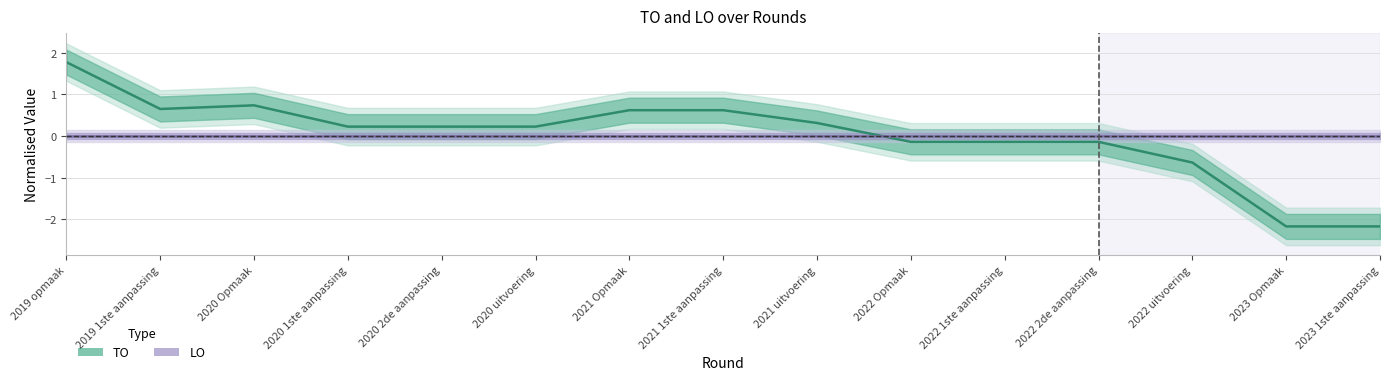

Reading left to right, extract all data points from this chart.

TO: 1.8	0.6	0.7	0.2	0.2	0.2	0.6	0.6	0.3	-0.1	-0.1	-0.1	-0.6	-2.2	-2.2
LO: 0.0	0.0	0.0	0.0	0.0	0.0	0.0	0.0	0.0	0.0	0.0	0.0	0.0	0.0	0.0